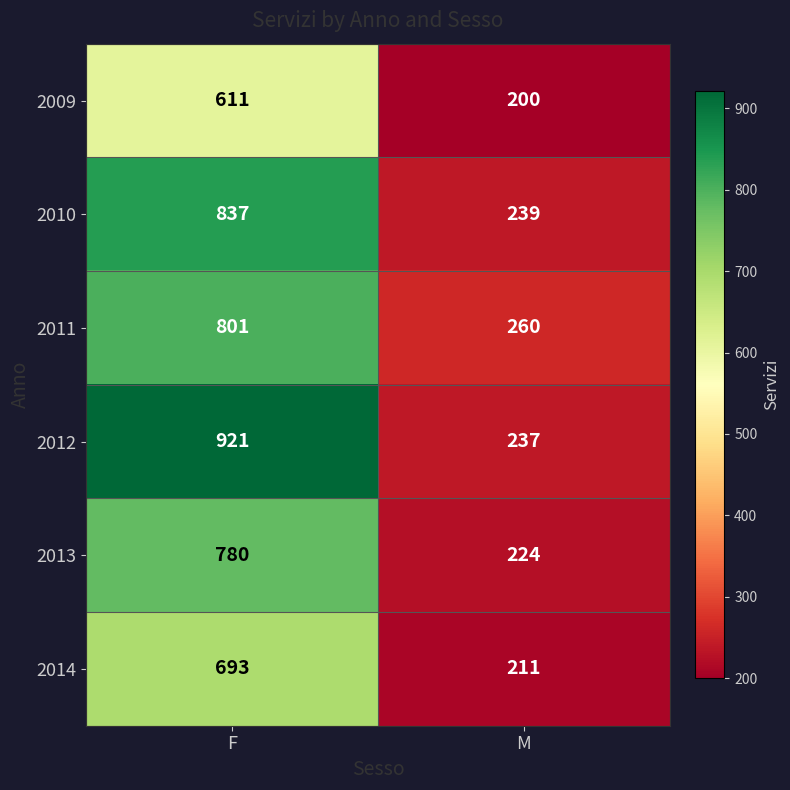

What is the average value of the 2013 series?

502